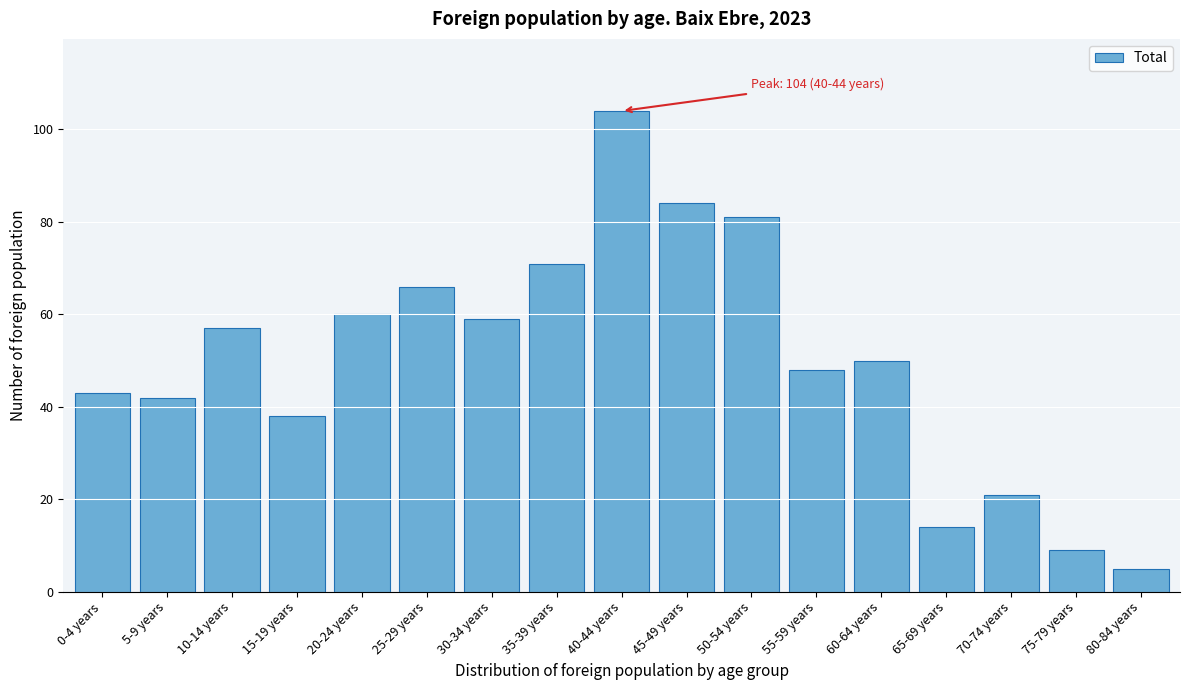

Reading left to right, transcribe all the data shown in this chart.

43	42	57	38	60	66	59	71	104	84	81	48	50	14	21	9	5